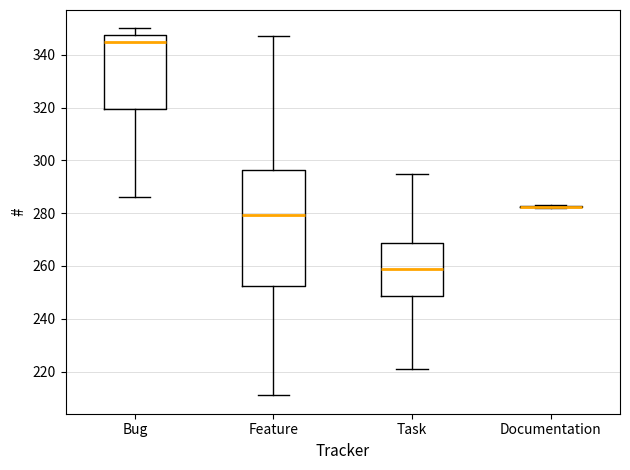

Reading left to right, read every box against the y-axis: the position of its median line, the range the box covers, and the ends of its whiskers. The values are not printed on the chart, so give them approximately, as read against the axis.

Bug: median 346, box 320 to 348, whiskers 286 to 350
Feature: median 280, box 252 to 296, whiskers 212 to 348
Task: median 260, box 248 to 268, whiskers 222 to 296
Documentation: box collapsed to a line at 282, whiskers 282 to 284